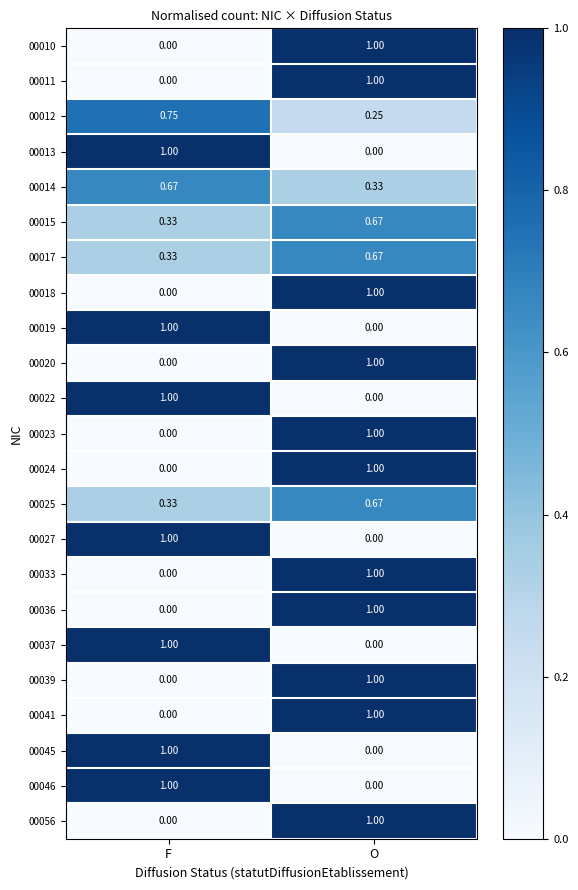

At which label does 00039 reach its peak?

O